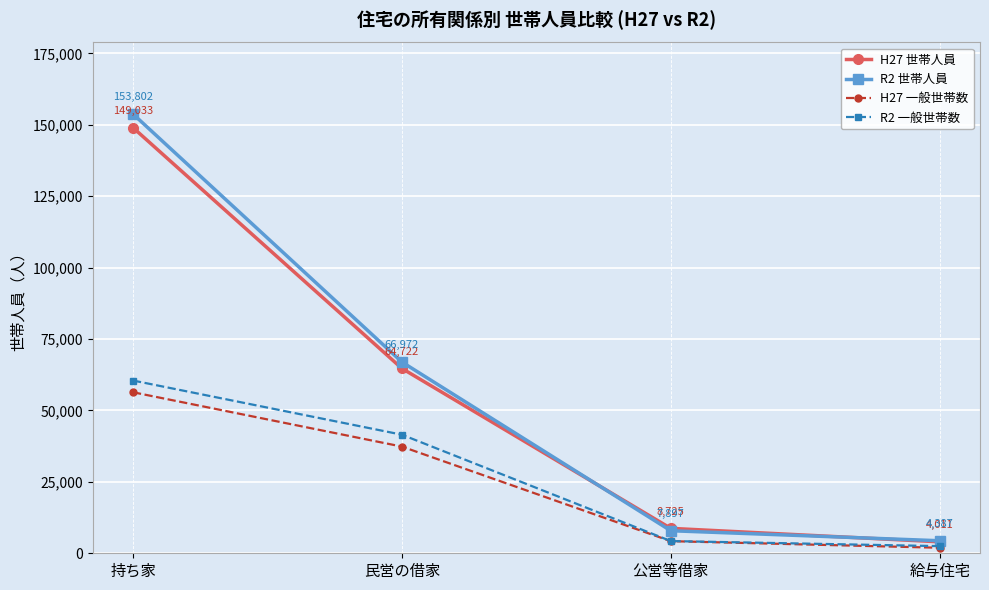

What are all the series names shown in the legend?

H27 世帯人員, R2 世帯人員, H27 一般世帯数, R2 一般世帯数